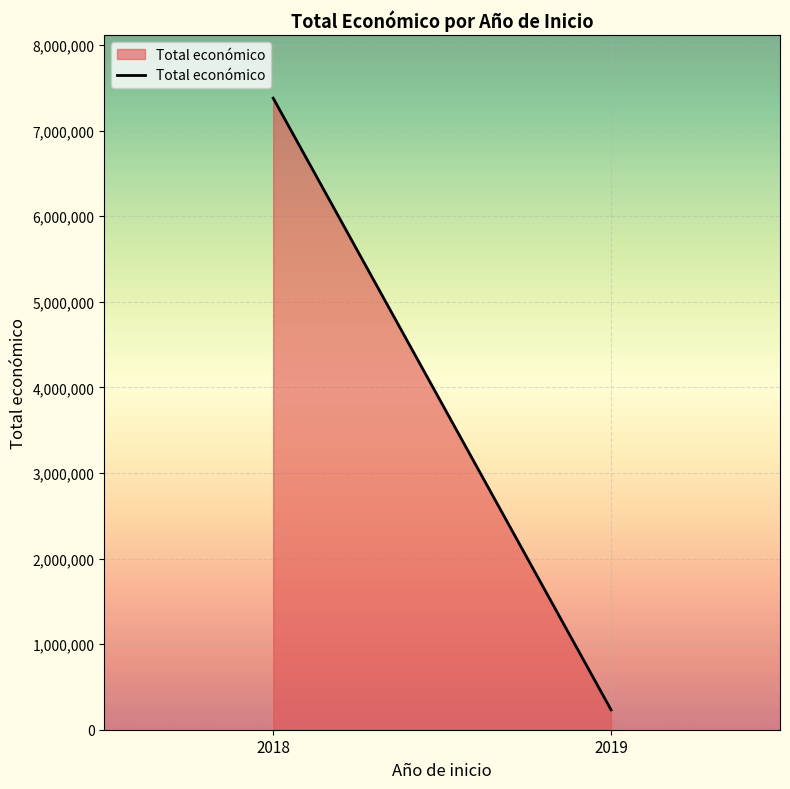

What is the average value?

3805669